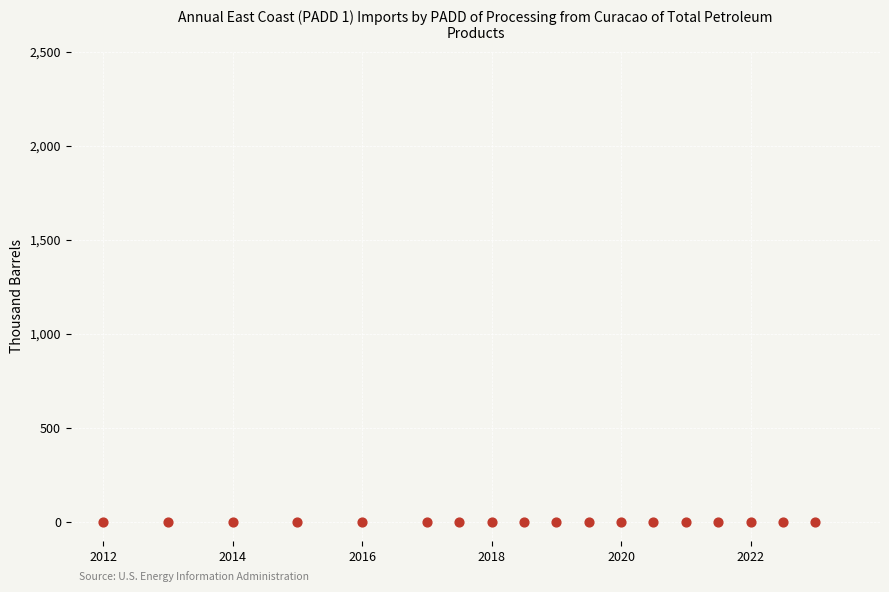

What is the range of X values (max minus min)?

11.0